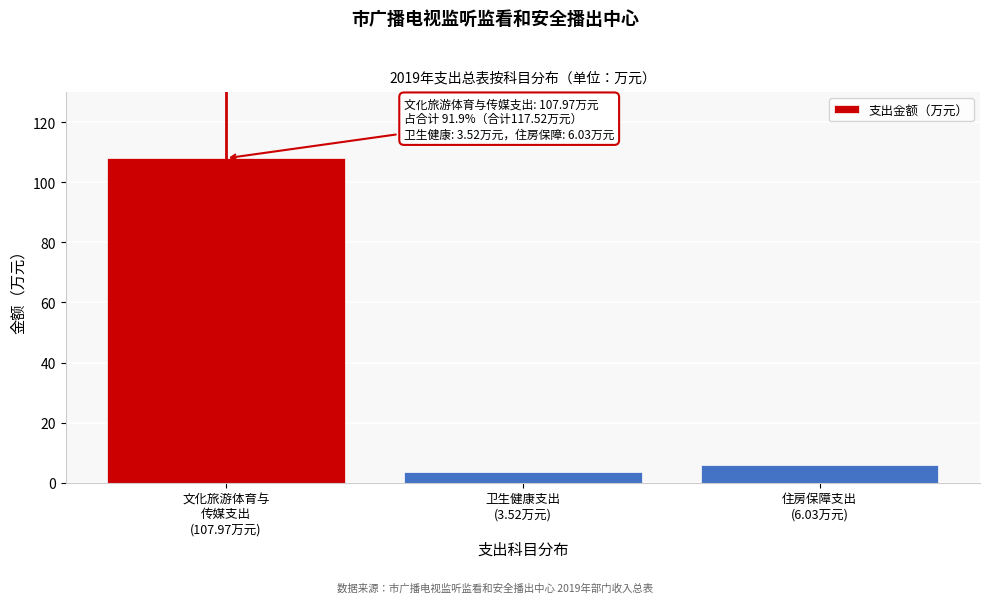

Reading right to left, extract all data points from this chart.

6.0	3.5	108.0